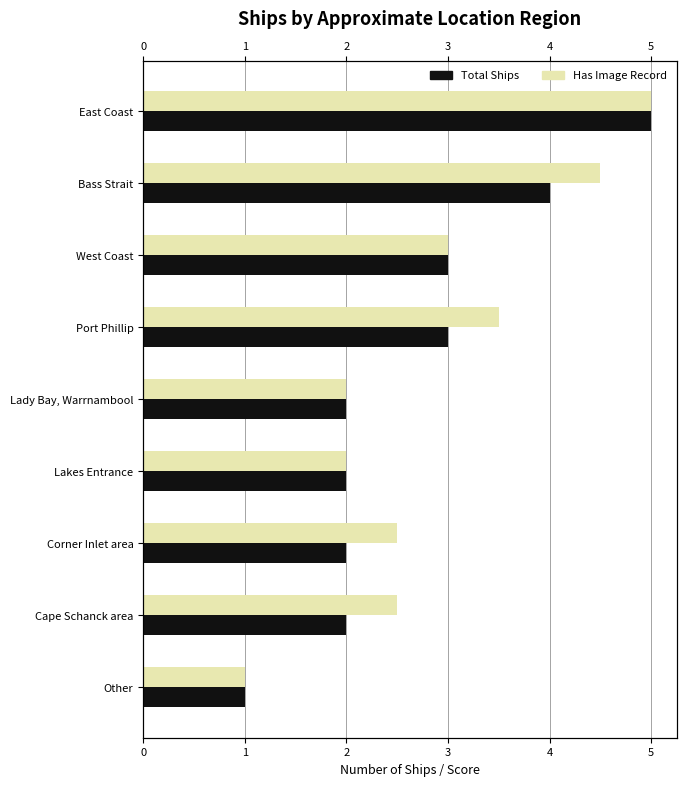

What are all the series names shown in the legend?

Total Ships, Has Image Record